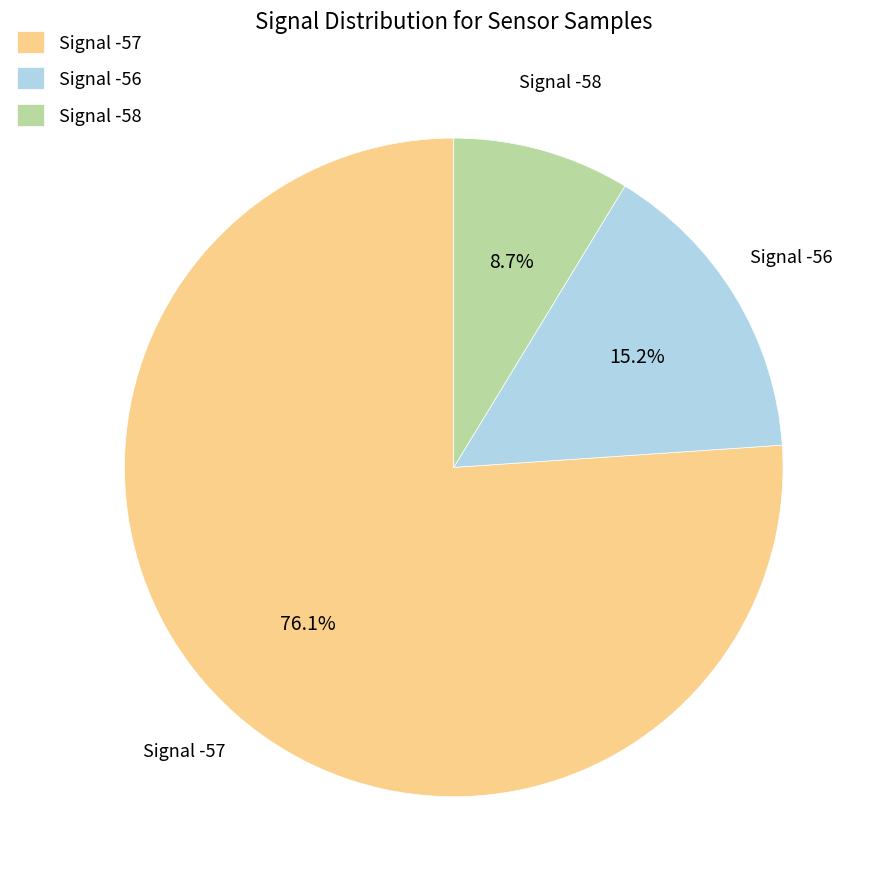

Does Signal -56 account for over 50% of the chart?

No